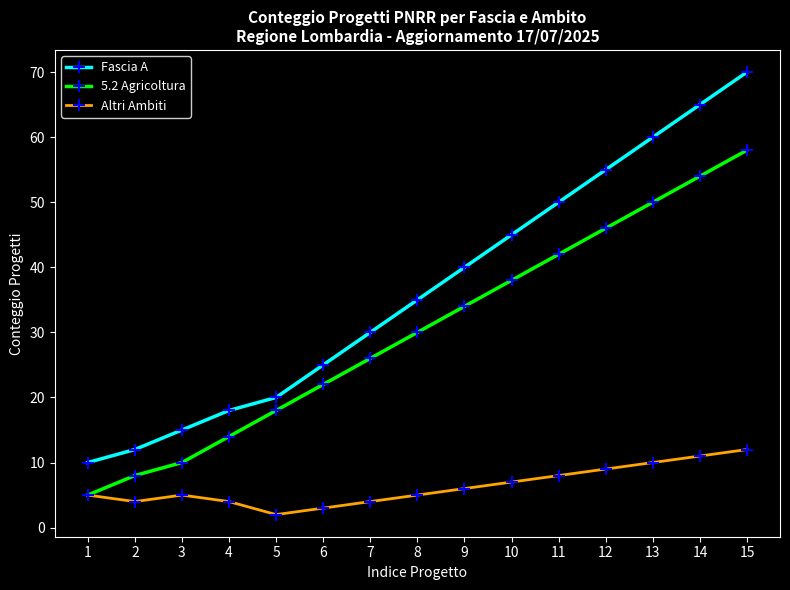

What is the minimum value for Altri Ambiti?

2